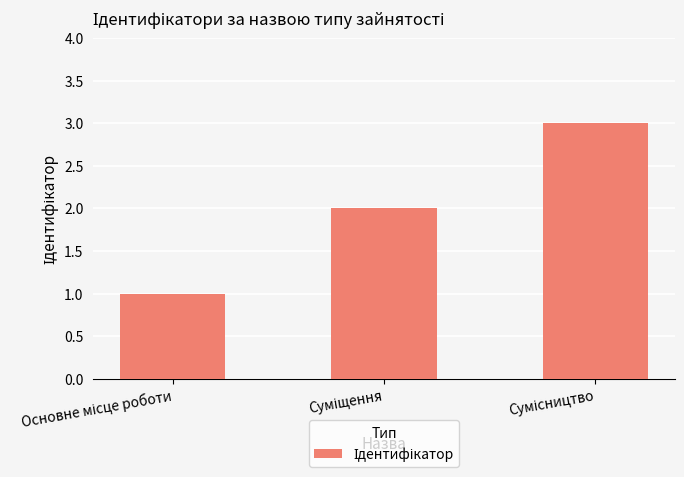

Count the number of categories in the chart.

3